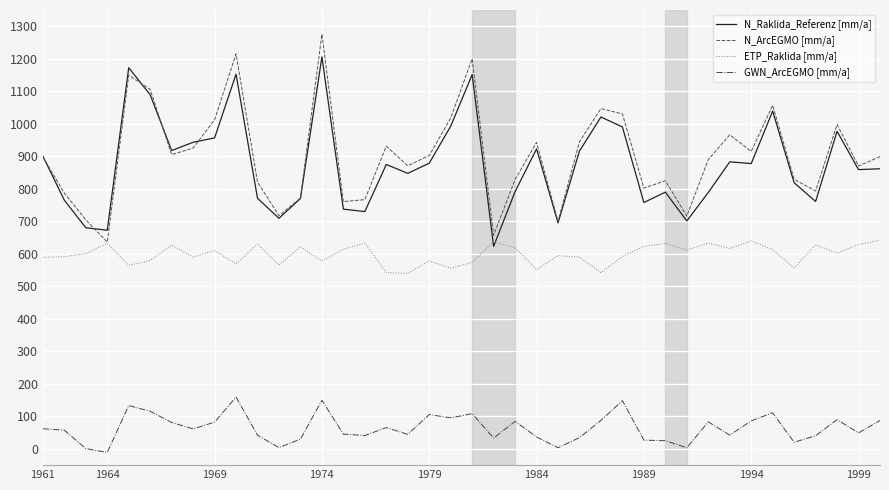

True or false: GWN_ArcEGMO [mm/a] and N_ArcEGMO [mm/a] intersect in this chart.

False